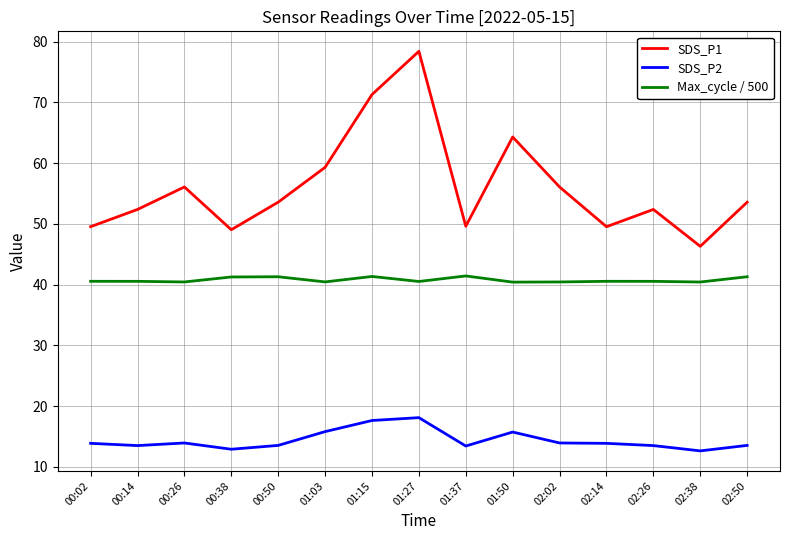

What position from the right is 02:38?

2